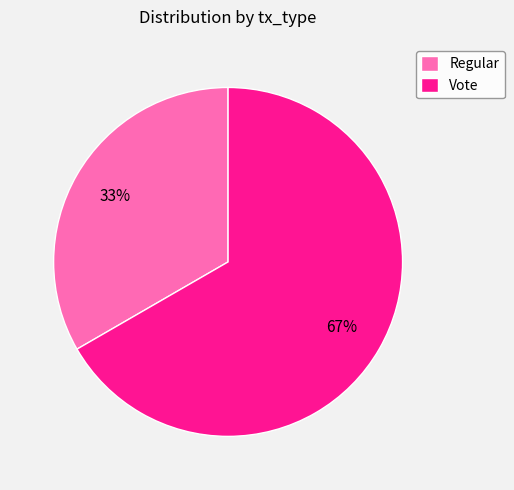

Which slice is the largest?

Vote